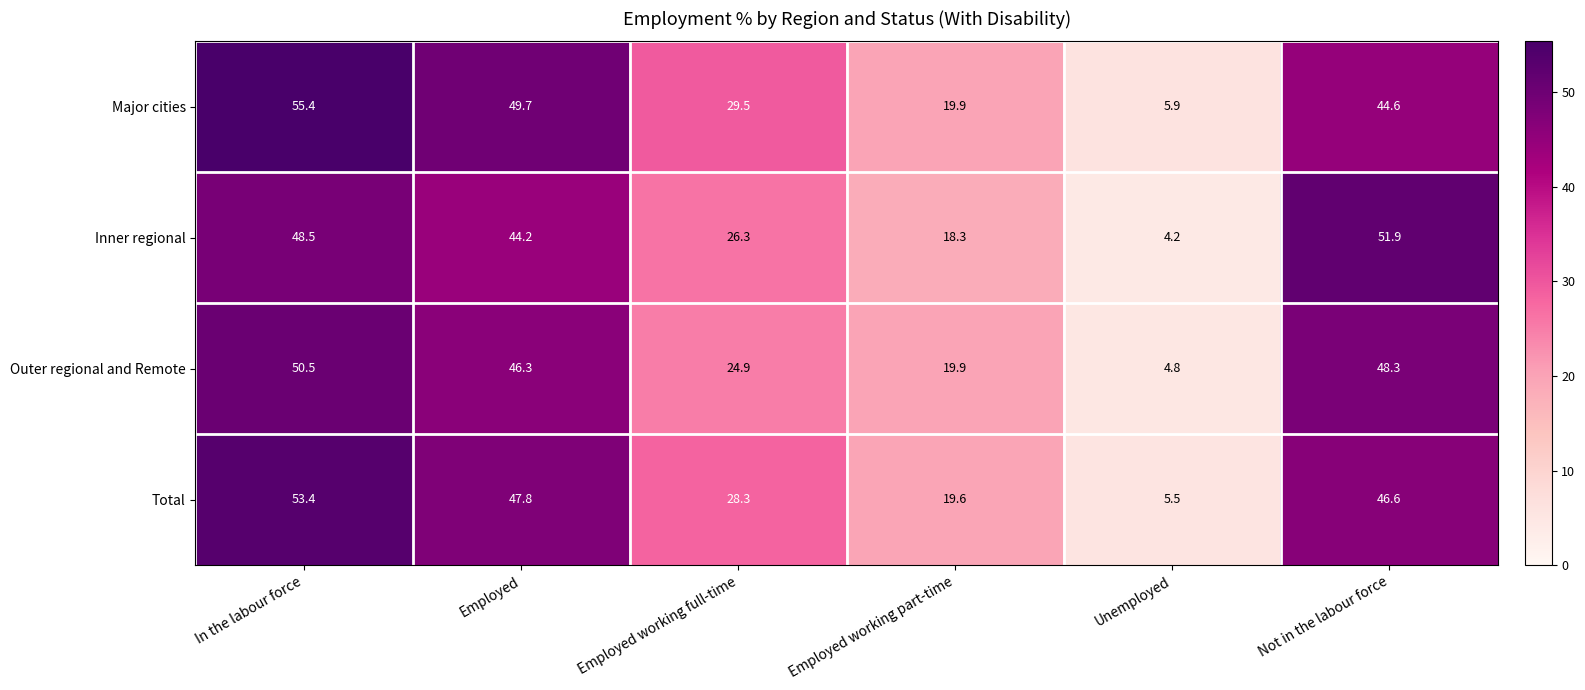

Rank the series by their maximum value, from highest to lowest.

Major cities, Total, Inner regional, Outer regional and Remote